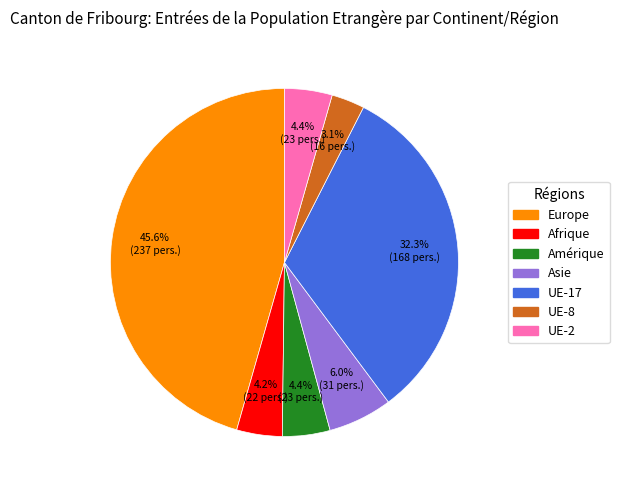

To the nearest percent, what is the average slice percentage?

14%